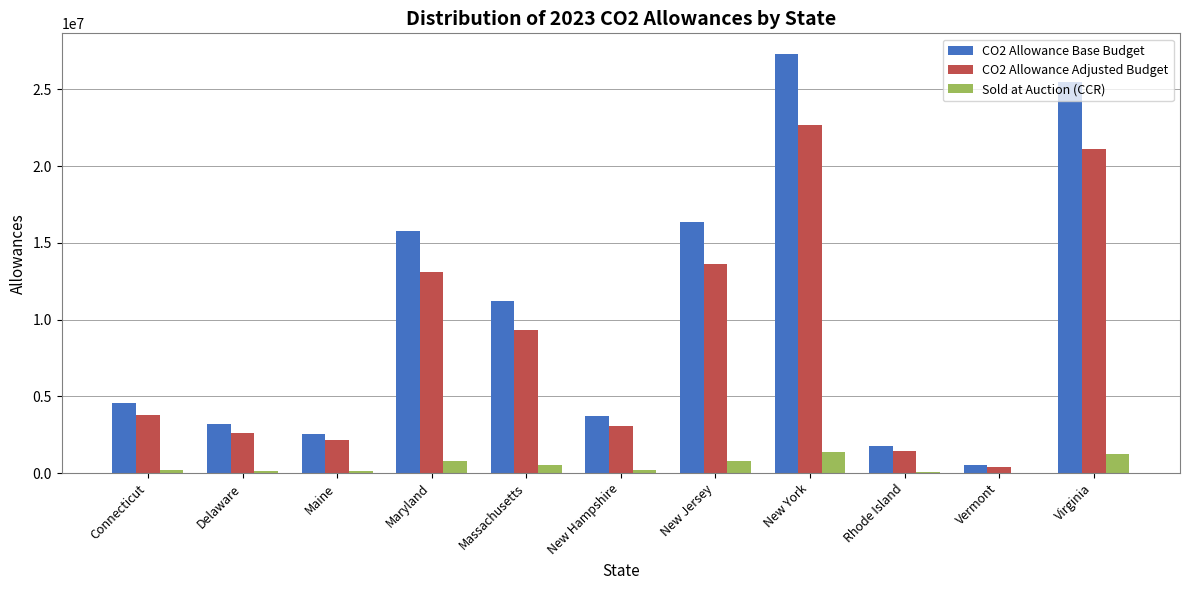

The CO2 Allowance Adjusted Budget series shows 8260483 at Maryland. True or false?

False